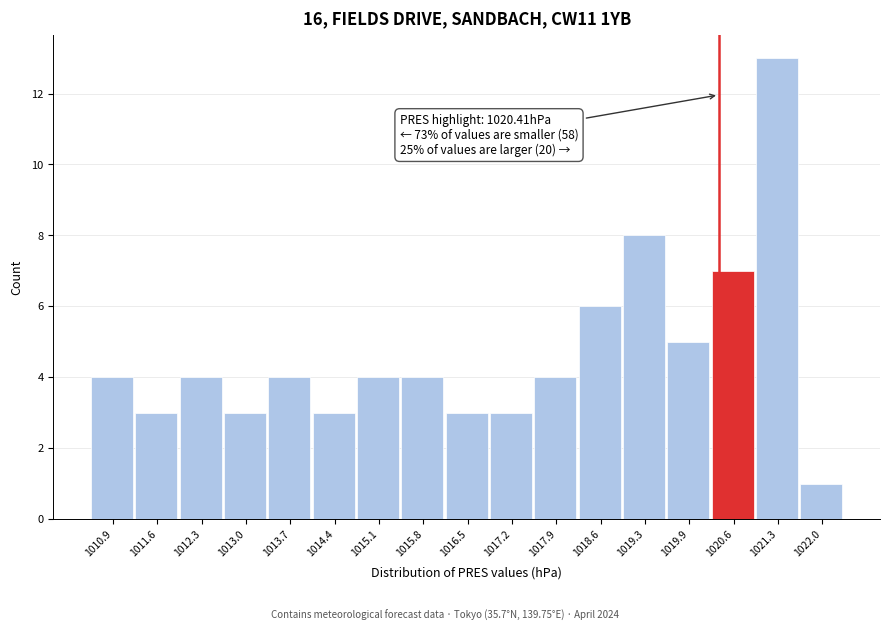

Which range on the x-axis has the tallest bar?

1021.0 to 1021.7